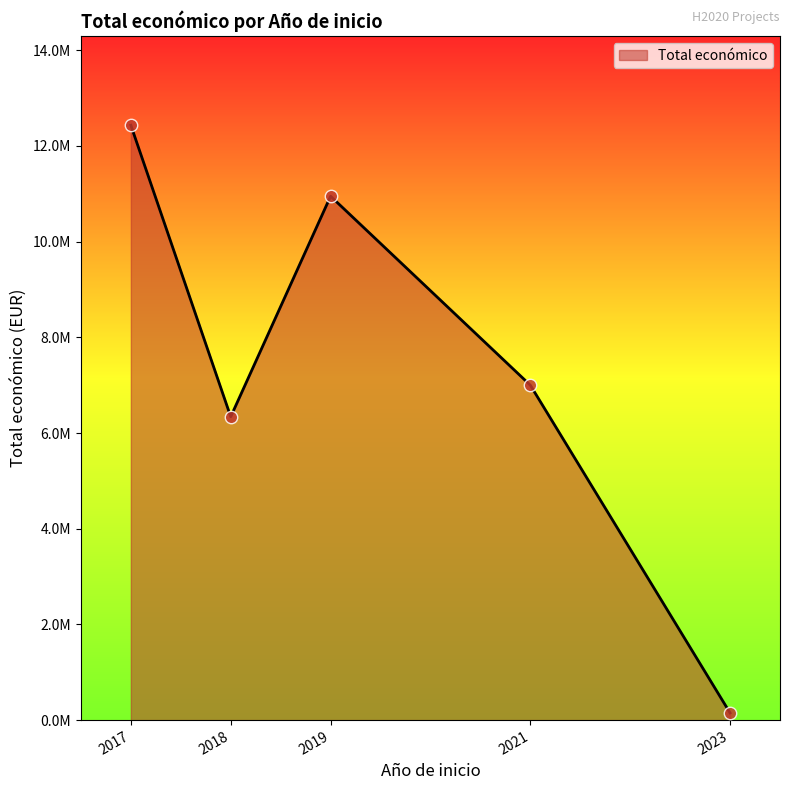

Does the chart have visible grid lines?

No